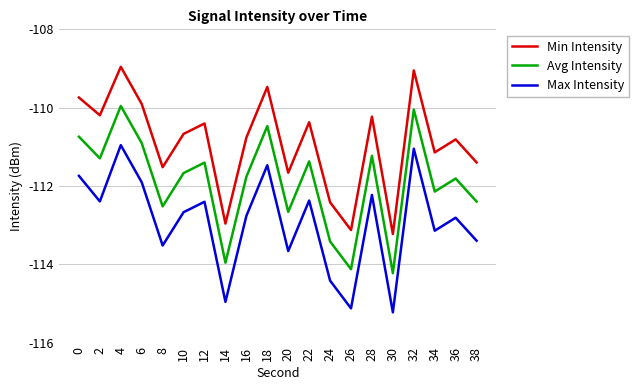

The Min Intensity series shows -179.1 at 2. True or false?

False